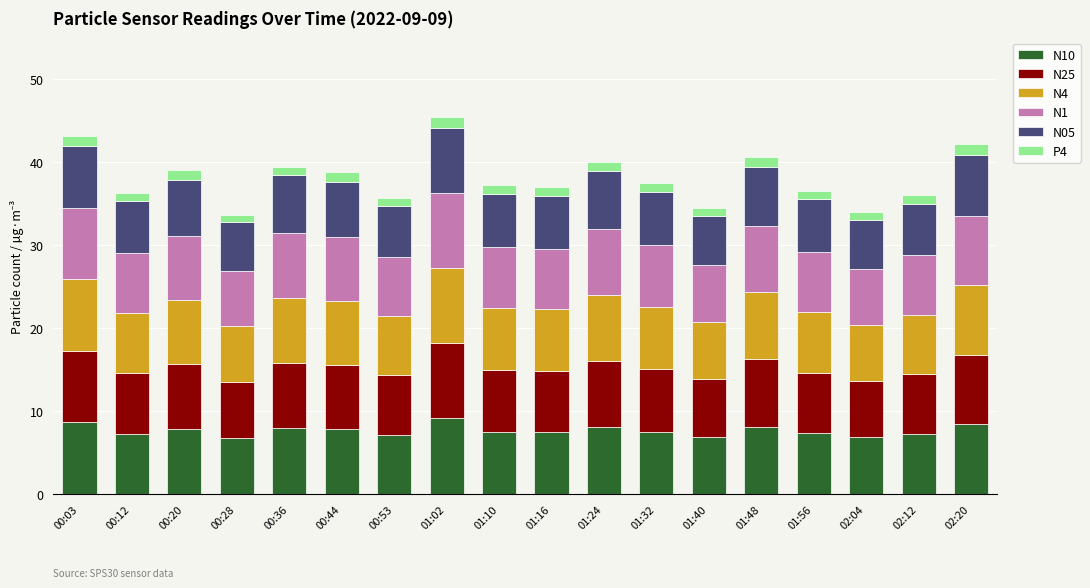

What is the total value across all series at 00:03?

43.1